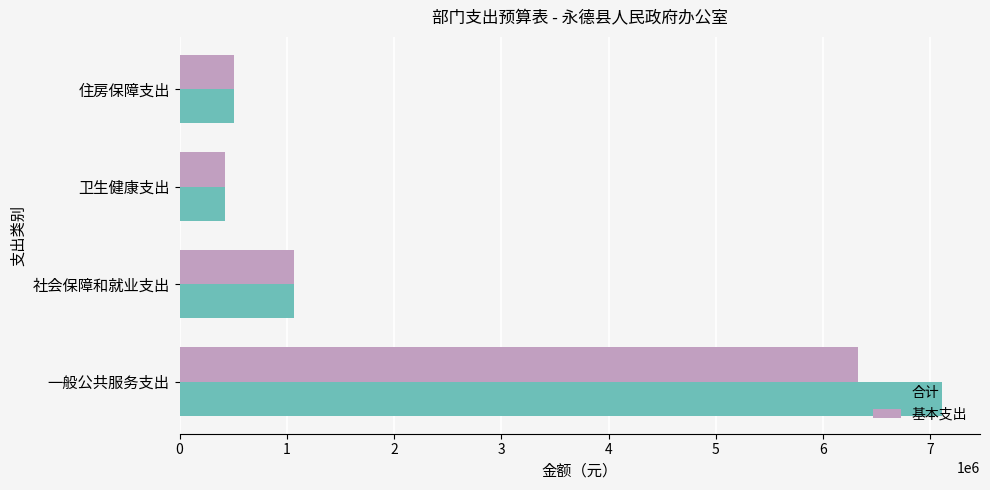

What is the sum of all 合计 values?

9109102.8